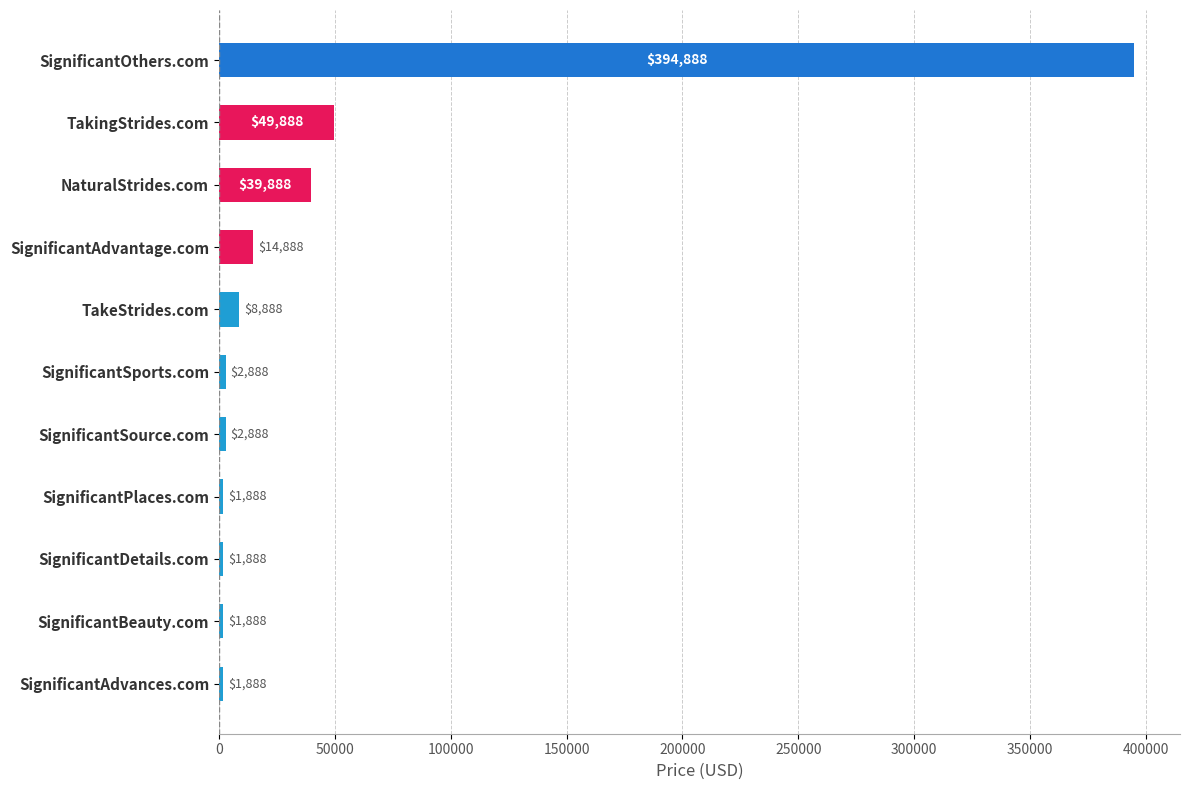

The value at NaturalStrides.com is 39888. True or false?

True